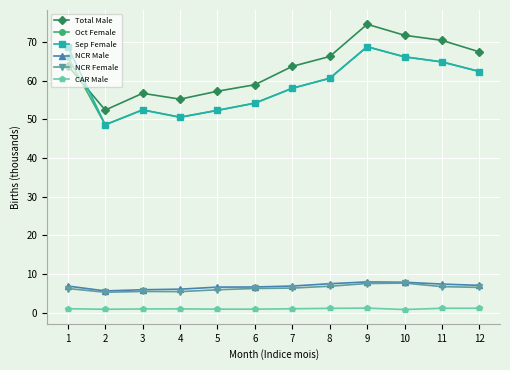

Does the chart have visible grid lines?

Yes